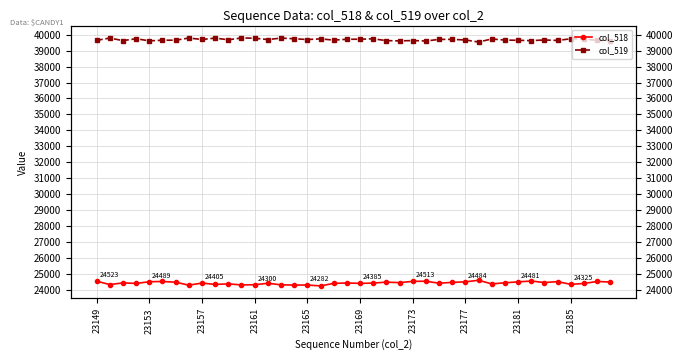

Rank the series by their average value, from highest to lowest.

col_519, col_518